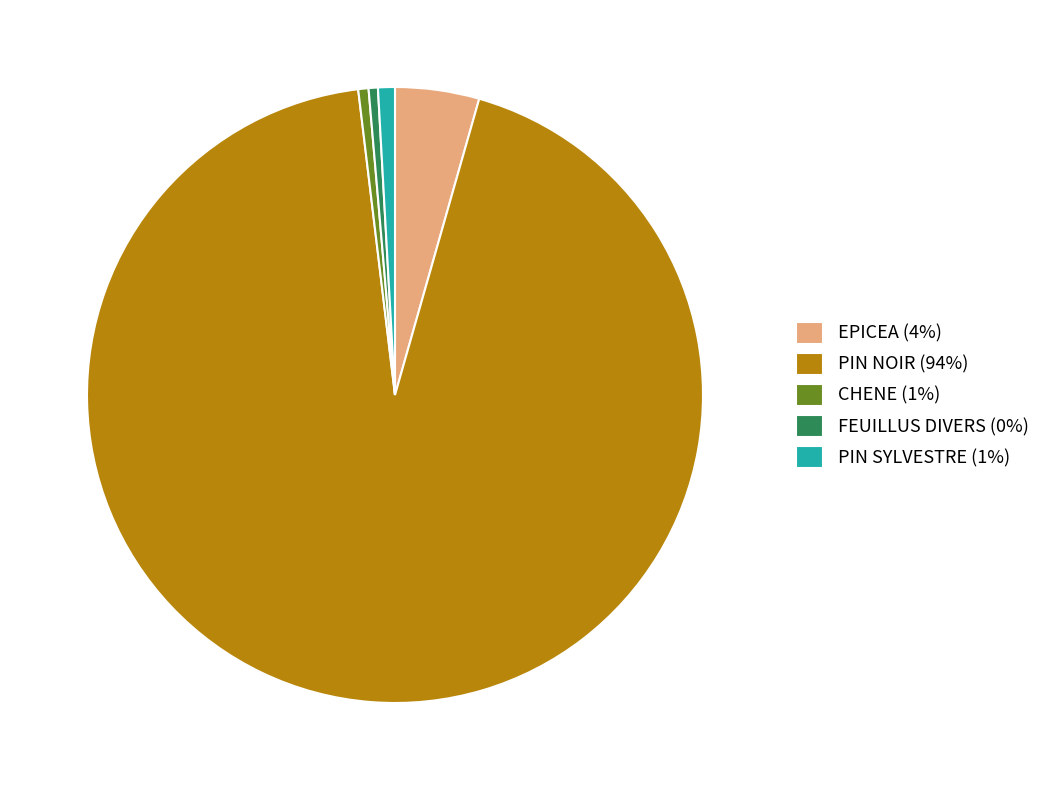

Is there any slice that represents more than half of the pie?

Yes